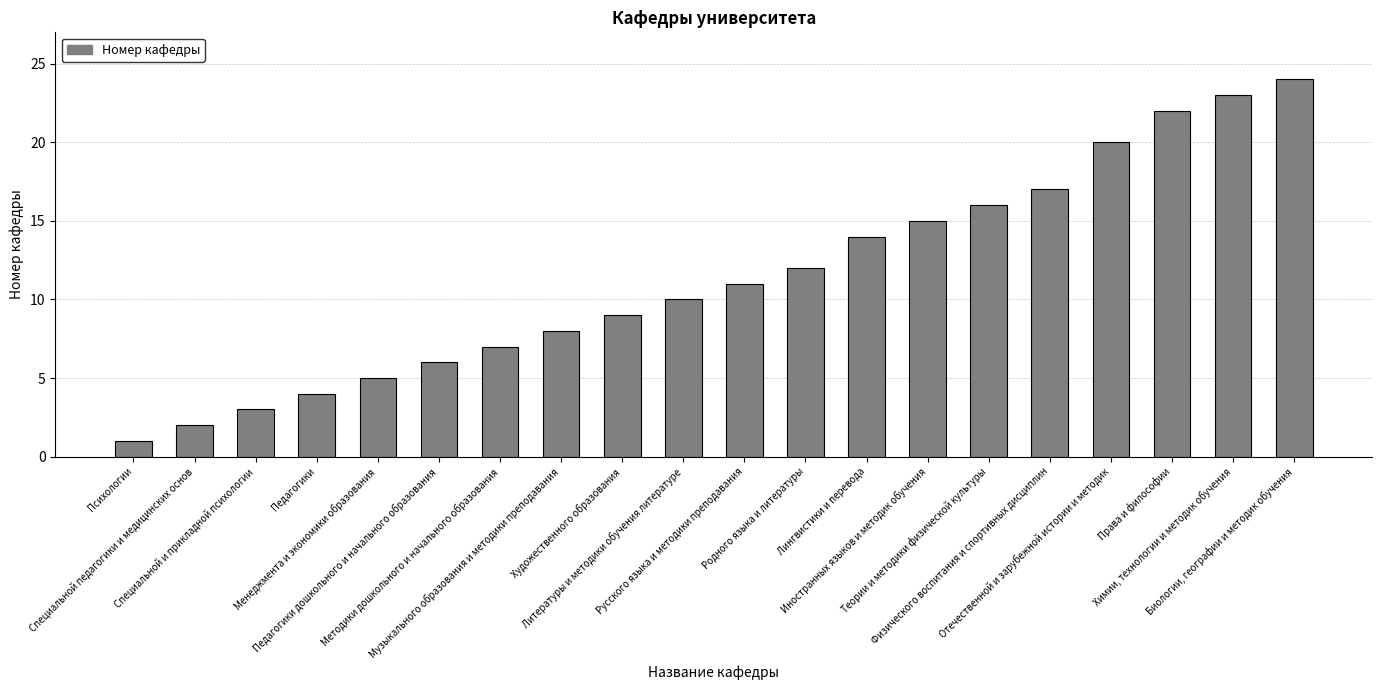

How many values are below 11?

10